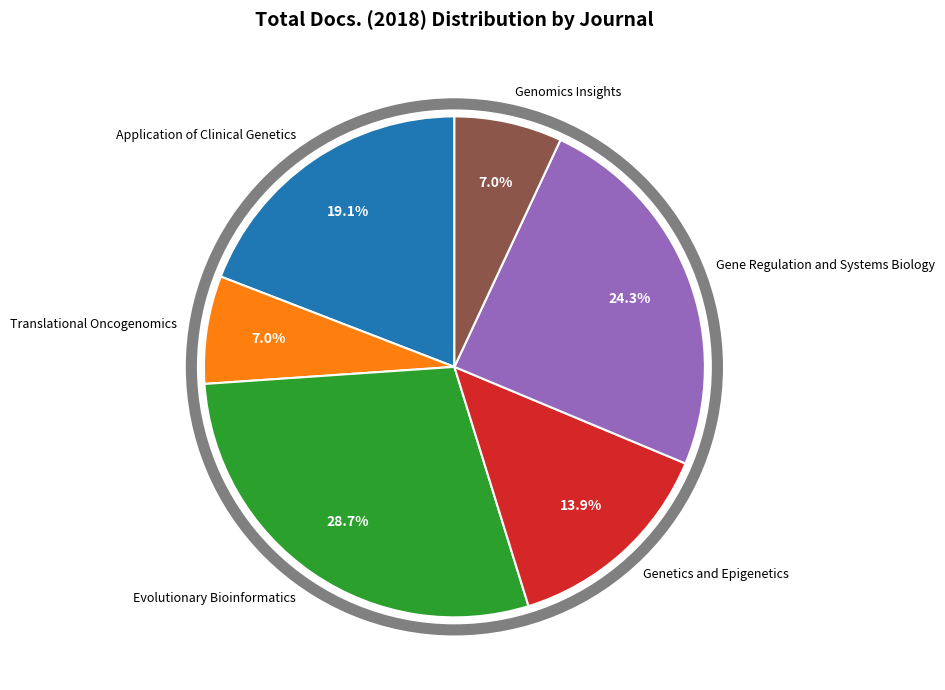

Does Application of Clinical Genetics account for over 50% of the chart?

No